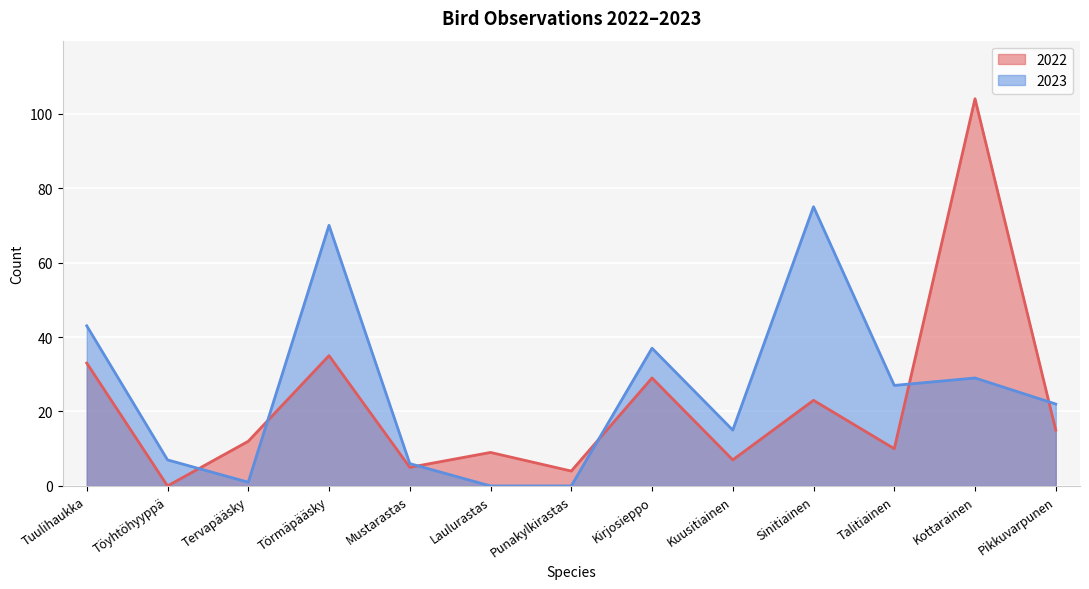

How many data points in 2023 are less than 22?

6